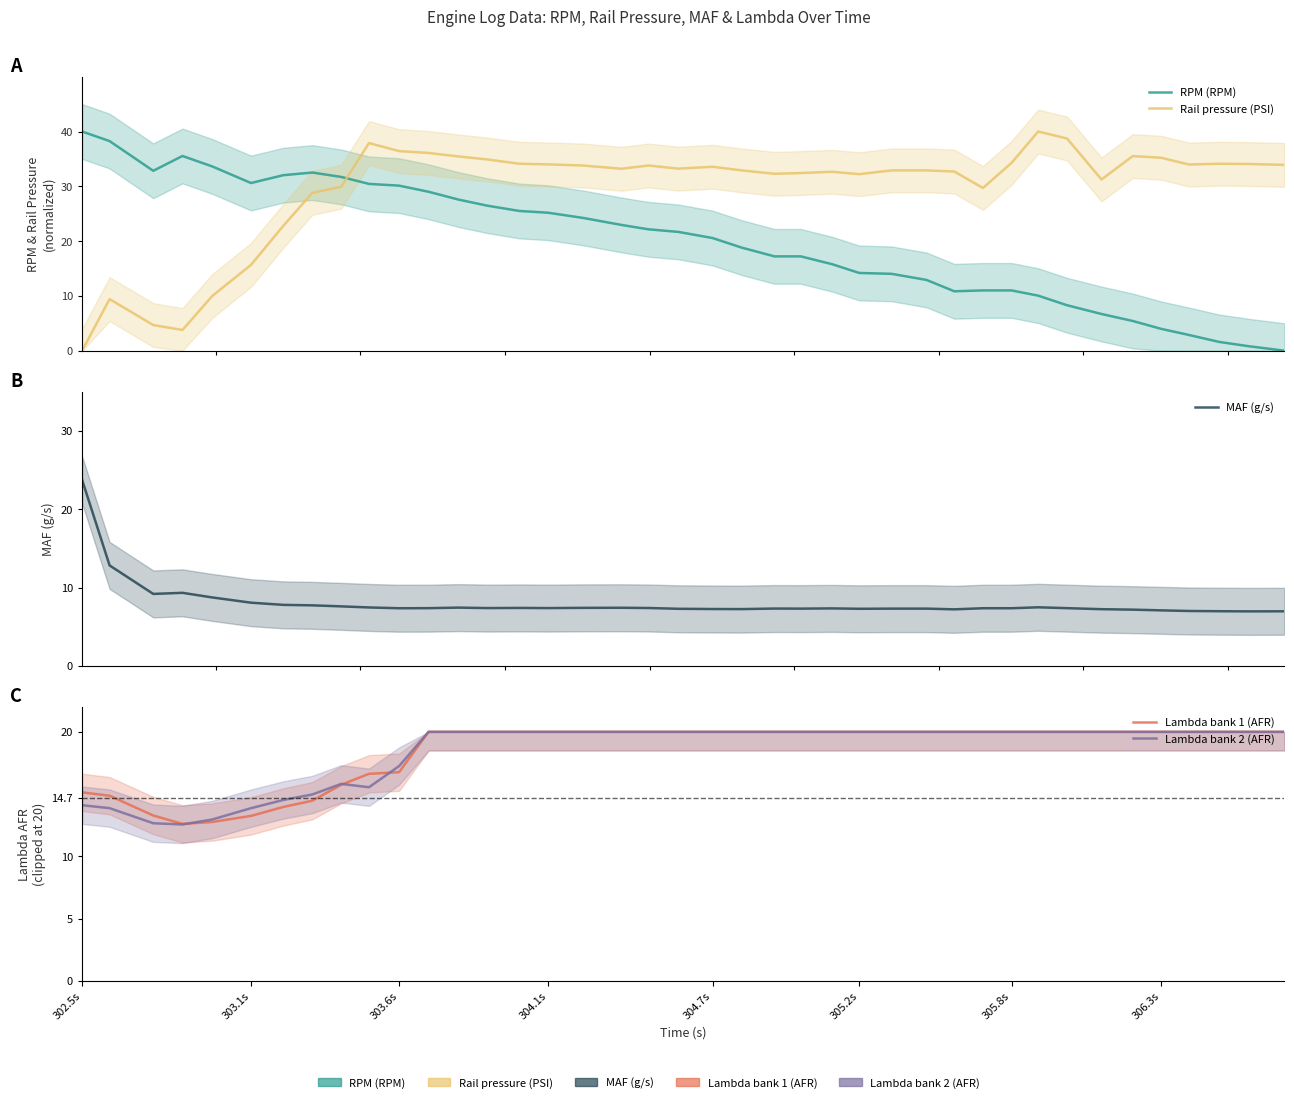

Reading left to right, what are all the values shown in this chart?

RPM (RPM): 40.0	38.2	32.8	35.5	33.6	30.6	32.0	32.5	31.7	30.4	30.1	29.0	27.6	26.5	25.5	25.2	24.2	22.9	22.2	21.7	20.6	18.8	17.2	17.2	15.8	14.2	14.0	12.9	10.8	11.0	11.0	10.0	8.3	6.7	5.4	4.0	2.9	1.6	0.8	0.0
Rail pressure (PSI): 0.0	9.4	4.7	3.8	10.0	15.7	22.8	28.8	29.9	37.9	36.4	36.1	35.4	34.9	34.1	34.0	33.8	33.2	33.8	33.2	33.6	32.9	32.3	32.4	32.7	32.2	32.9	32.9	32.7	29.7	34.3	40.0	38.7	31.3	35.5	35.2	34.0	34.1	34.1	33.9
MAF (g/s): 23.7	12.8	9.2	9.3	8.7	8.1	7.8	7.7	7.6	7.5	7.3	7.4	7.4	7.4	7.4	7.4	7.4	7.4	7.4	7.3	7.2	7.2	7.3	7.3	7.3	7.3	7.3	7.3	7.2	7.3	7.3	7.5	7.4	7.2	7.2	7.1	7.0	7.0	7.0	7.0
Lambda bank 1 (AFR): 15.1	14.9	13.3	12.6	12.8	13.2	14.0	14.5	15.8	16.6	16.8	20.0	20.0	20.0	20.0	20.0	20.0	20.0	20.0	20.0	20.0	20.0	20.0	20.0	20.0	20.0	20.0	20.0	20.0	20.0	20.0	20.0	20.0	20.0	20.0	20.0	20.0	20.0	20.0	20.0
Lambda bank 2 (AFR): 14.1	13.9	12.7	12.6	13.0	13.9	14.5	15.0	15.8	15.6	17.2	20.0	20.0	20.0	20.0	20.0	20.0	20.0	20.0	20.0	20.0	20.0	20.0	20.0	20.0	20.0	20.0	20.0	20.0	20.0	20.0	20.0	20.0	20.0	20.0	20.0	20.0	20.0	20.0	20.0